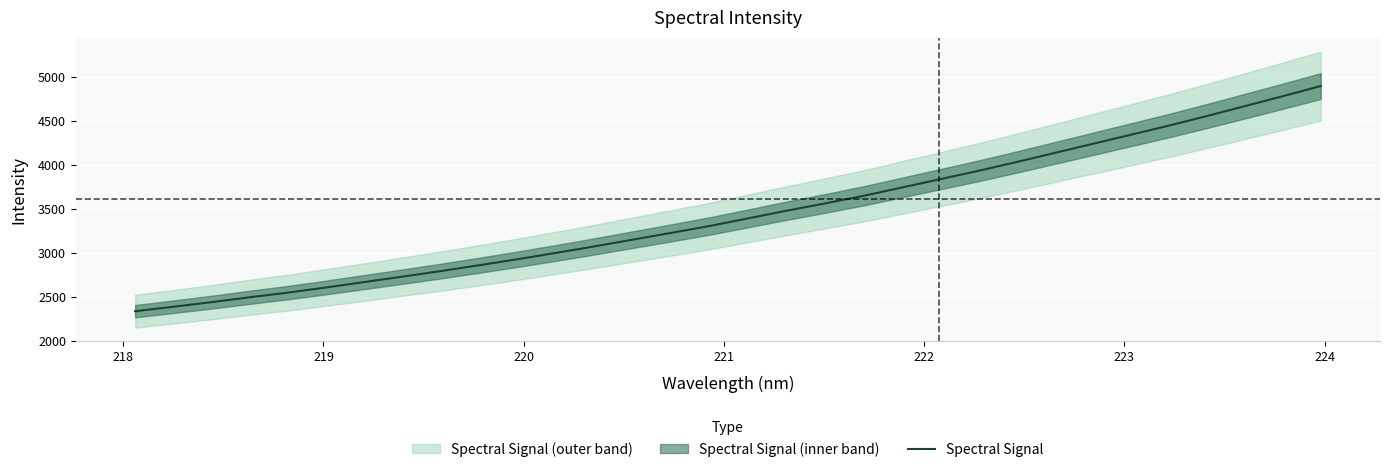

Does the chart display data point markers on the line(s)?

No